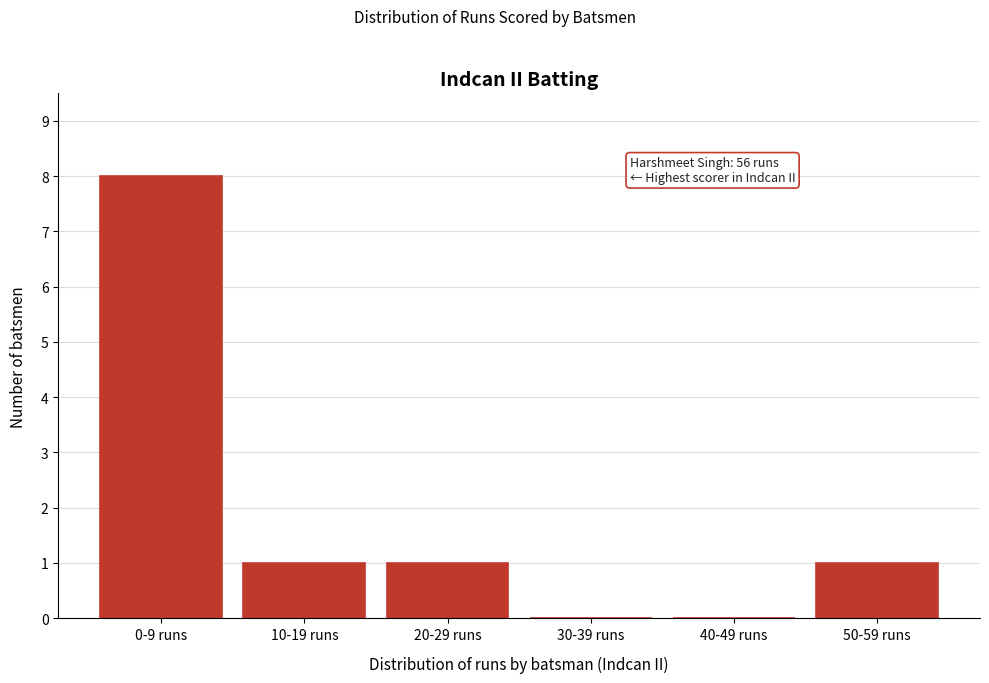

Reading left to right, extract all data points from this chart.

0-9 runs=8	10-19 runs=1	20-29 runs=1	30-39 runs=0	40-49 runs=0	50-59 runs=1